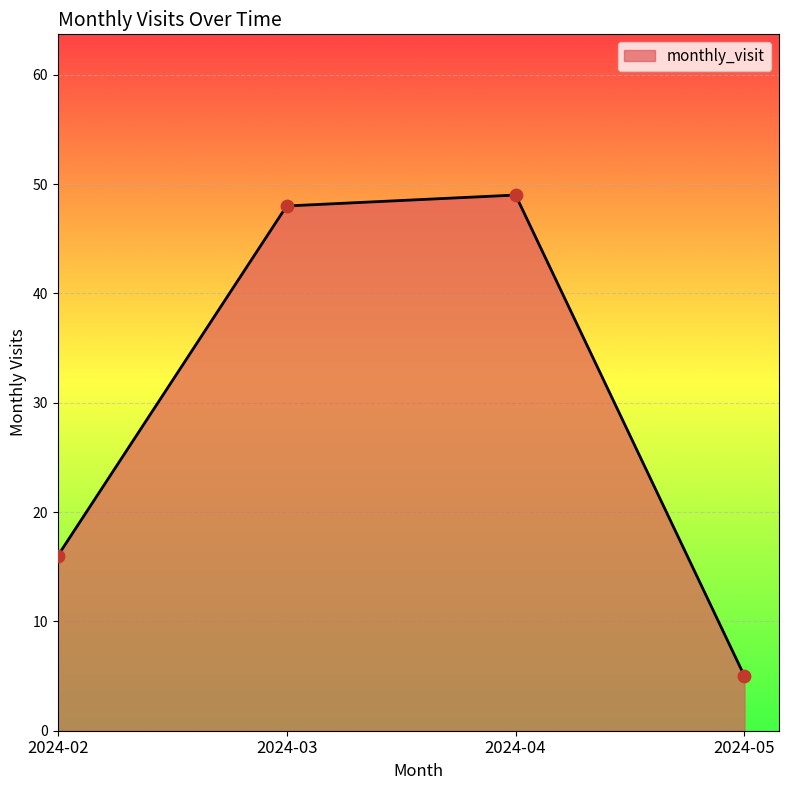

Between 2024-02 and 2024-03, which is larger?

2024-03